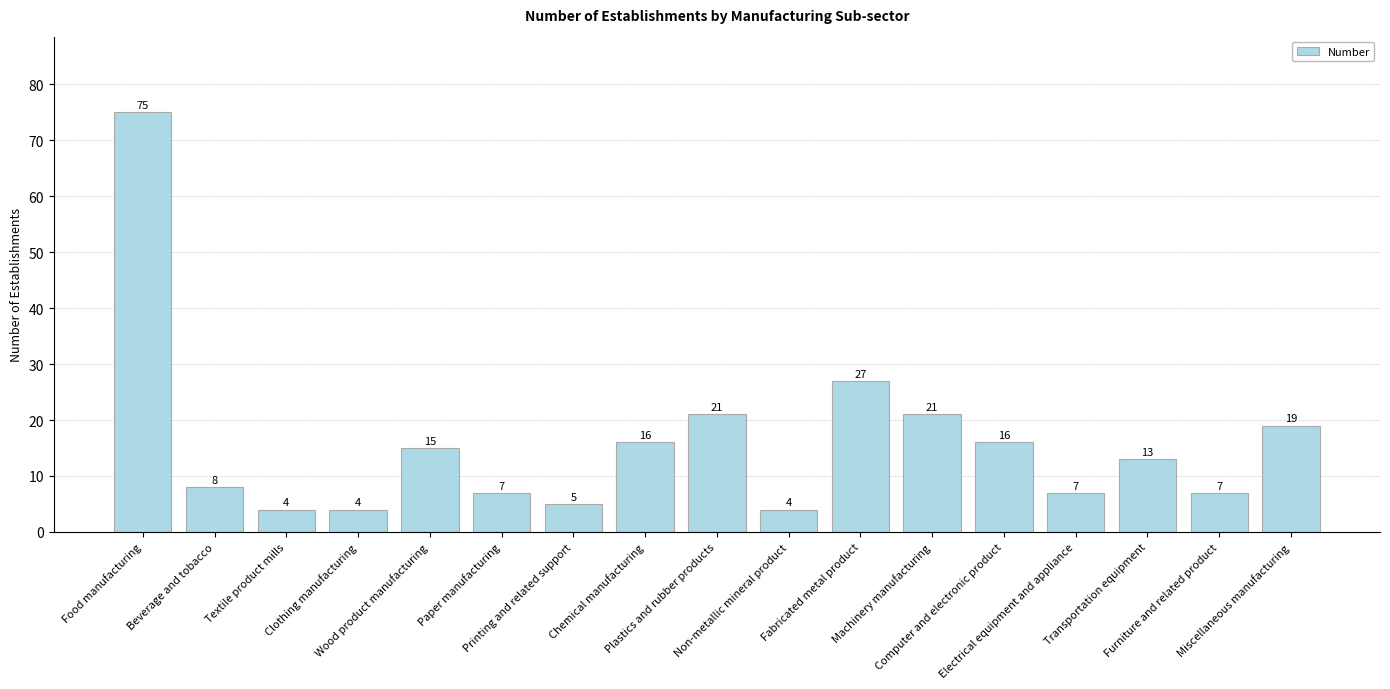

Where is the data nearest to the value 39?

Fabricated metal product